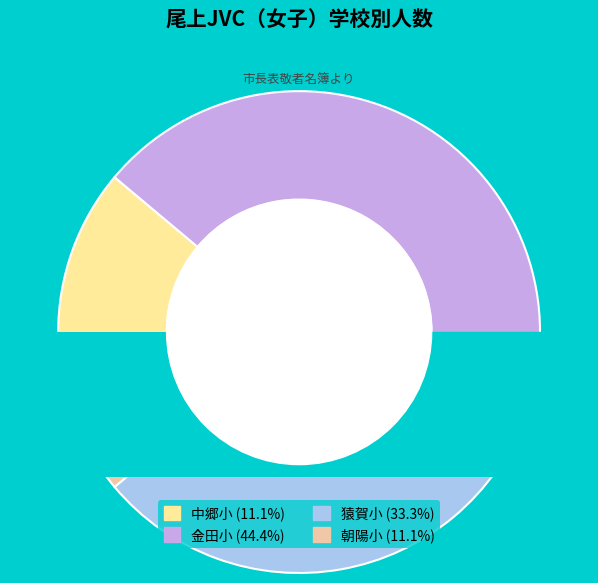

Combined, do 中郷小 and 猿賀小 account for over 50%?

No